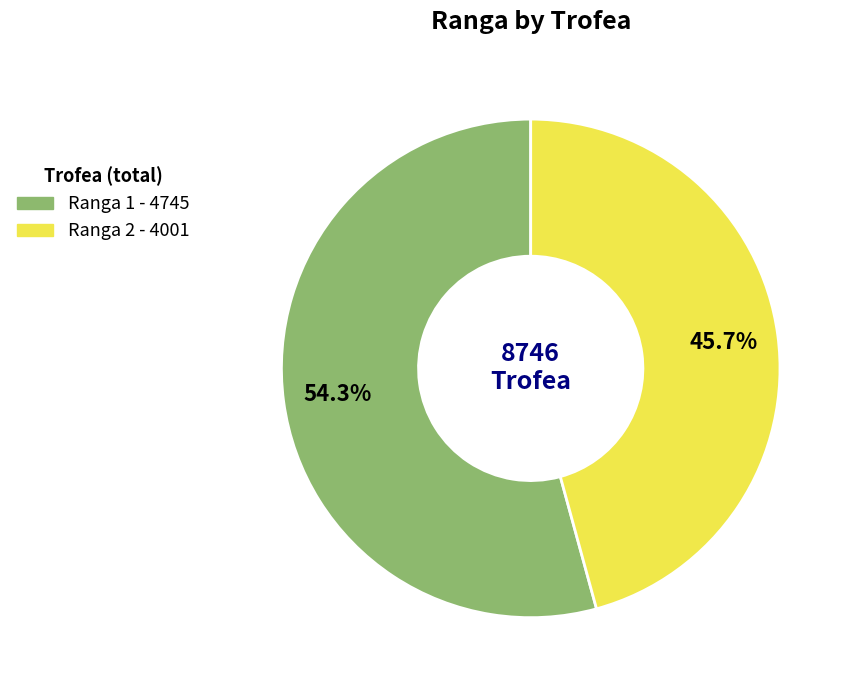

Is there a majority slice in this chart?

Yes